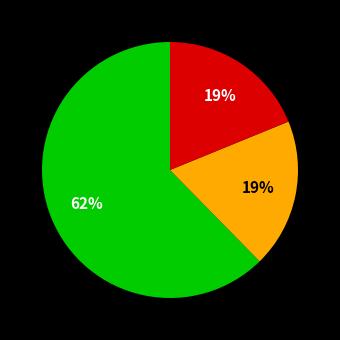

Is there a majority slice in this chart?

Yes